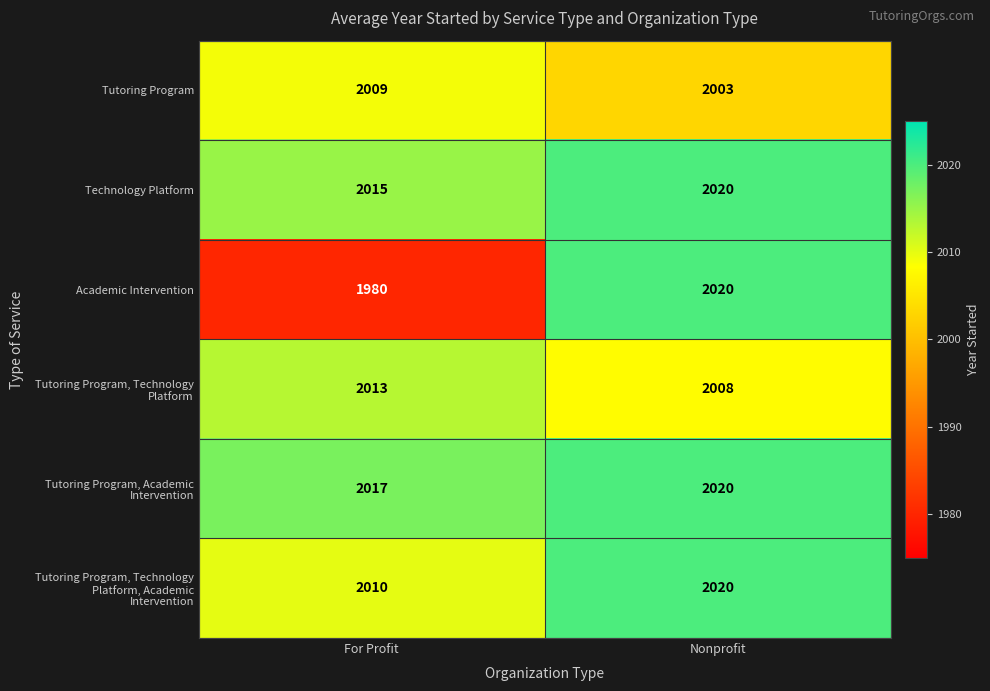

The Technology Platform series shows 2020 at Nonprofit. True or false?

True